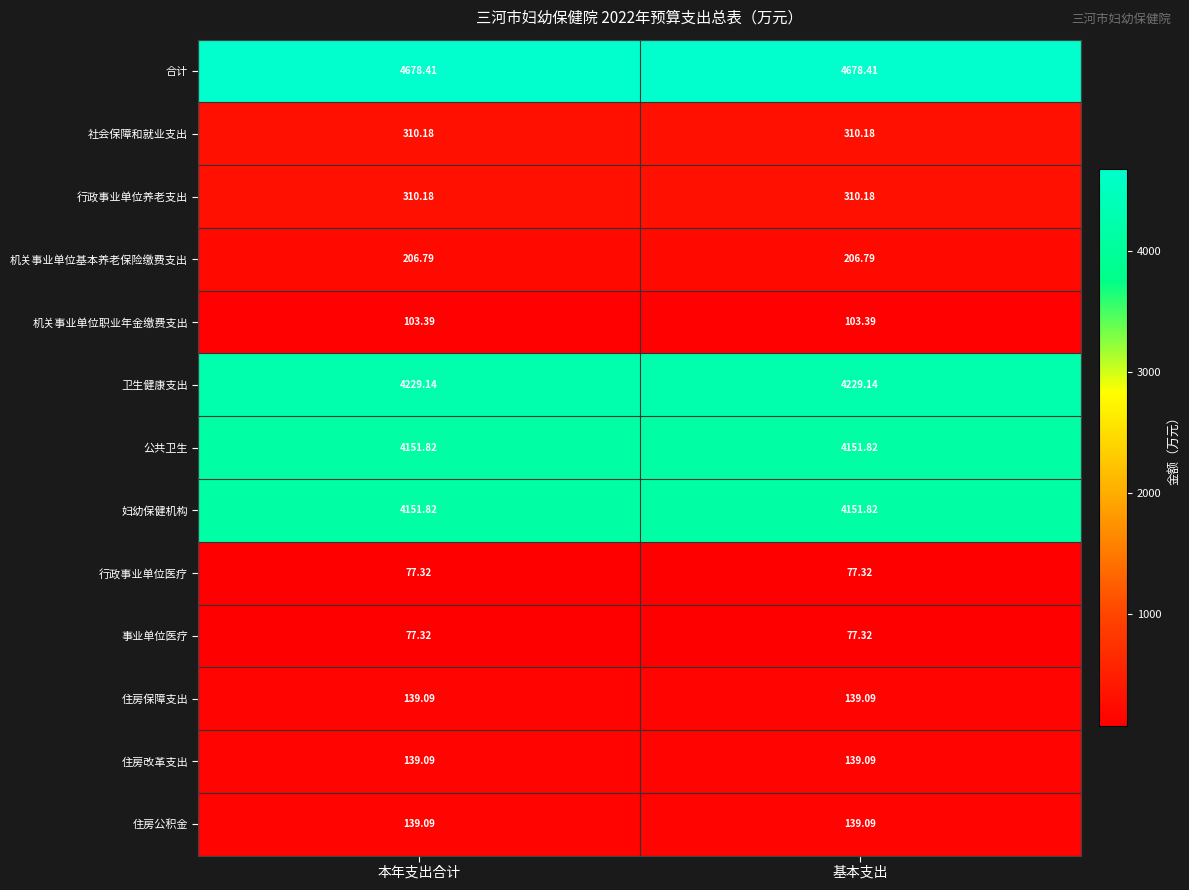

Which series has the largest total across all categories?

合计